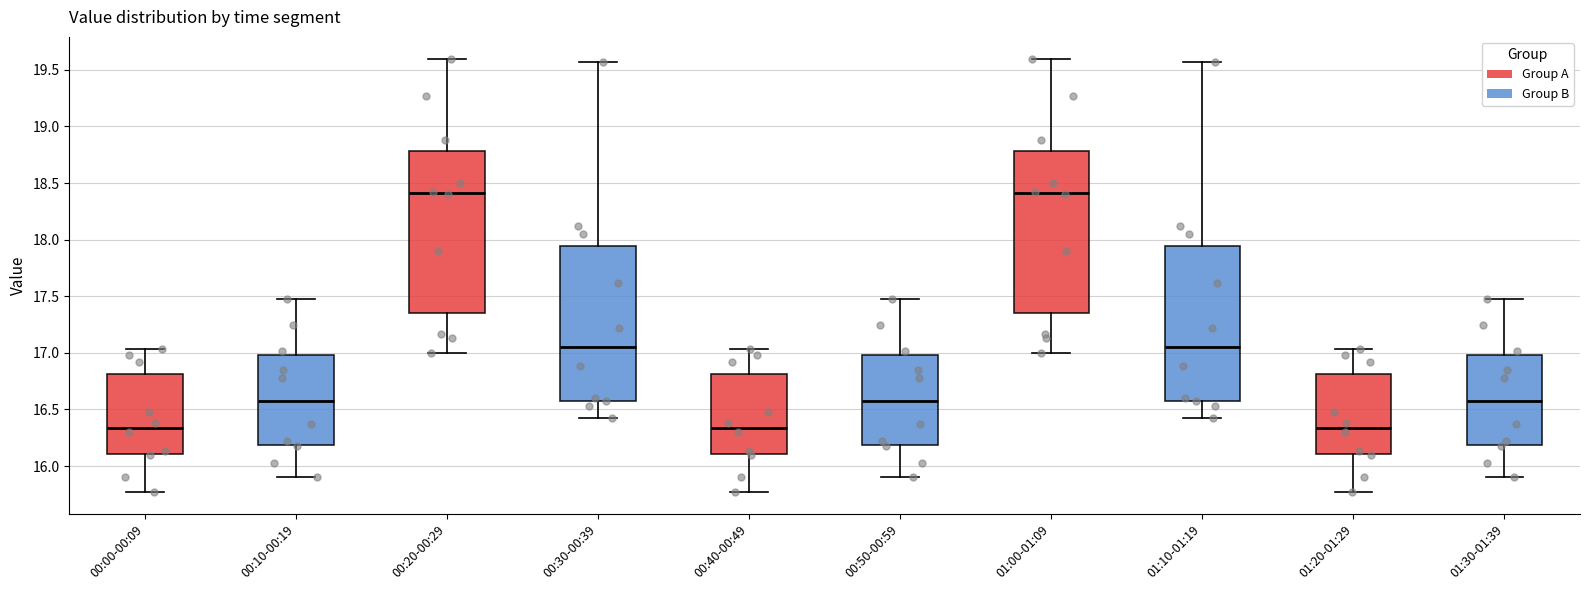

Reading left to right, transcribe this box plot: for each box, give where its median line is, the range the box spans, and where its two whiskers end, as read against the y-axis. The values are not printed on the chart, so give them approximately, as read against the axis.

00:00-00:09: median 16.35, box 16.10 to 16.80, whiskers 15.75 to 17.05
00:10-00:19: median 16.60, box 16.20 to 17.00, whiskers 15.90 to 17.50
00:20-00:29: median 18.40, box 17.35 to 18.80, whiskers 17.00 to 19.60
00:30-00:39: median 17.05, box 16.60 to 17.95, whiskers 16.40 to 19.55
00:40-00:49: median 16.35, box 16.10 to 16.80, whiskers 15.75 to 17.05
00:50-00:59: median 16.60, box 16.20 to 17.00, whiskers 15.90 to 17.50
01:00-01:09: median 18.40, box 17.35 to 18.80, whiskers 17.00 to 19.60
01:10-01:19: median 17.05, box 16.60 to 17.95, whiskers 16.40 to 19.55
01:20-01:29: median 16.35, box 16.10 to 16.80, whiskers 15.75 to 17.05
01:30-01:39: median 16.60, box 16.20 to 17.00, whiskers 15.90 to 17.50